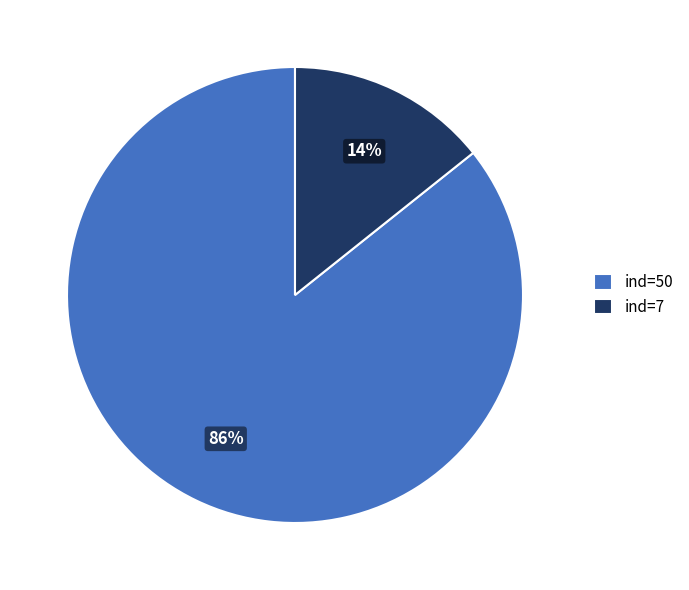

Count the number of slices in the pie.

2